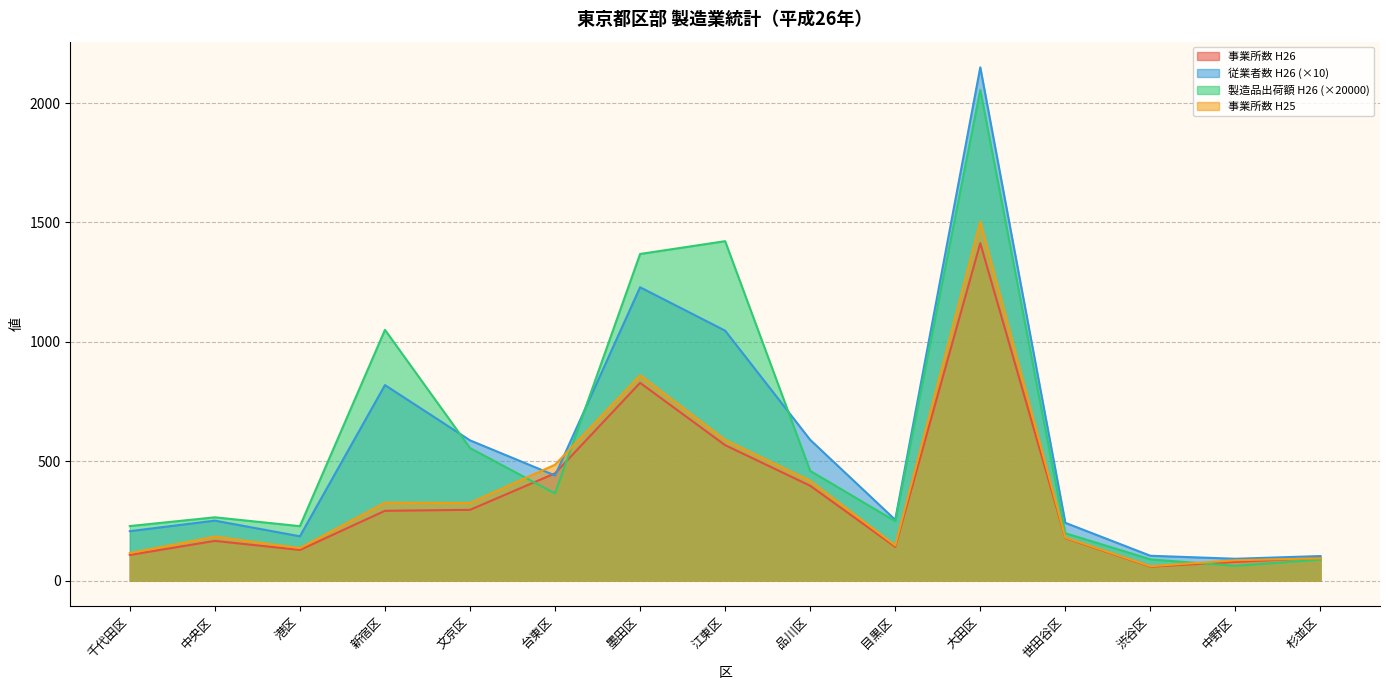

What is the highest value of the 製造品出荷額等（万円）平成26年 series?

2055.1